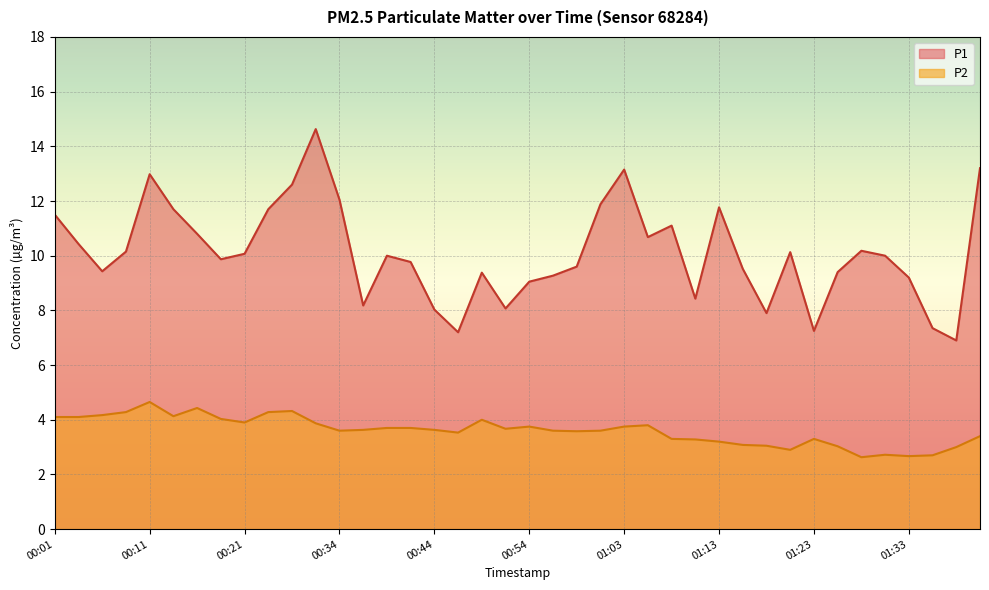

What is the label of the 24th point from the left?

01:01